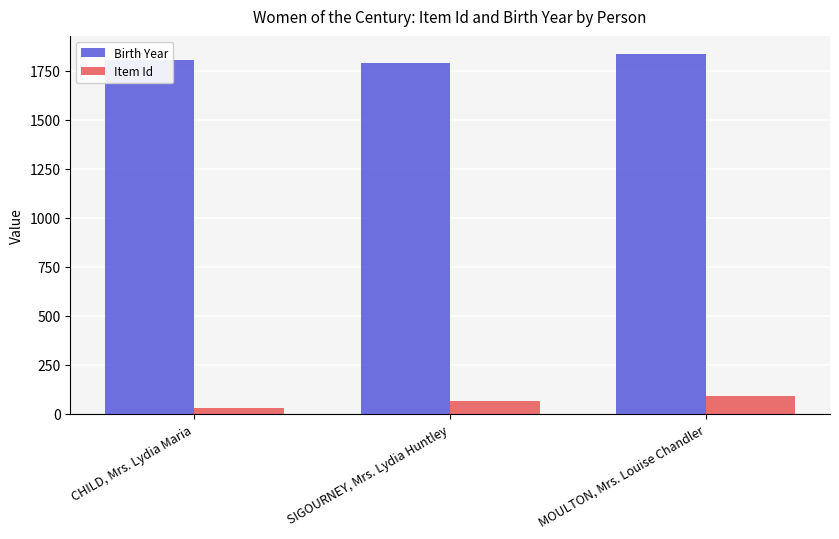

Is the value of Item Id at CHILD, Mrs. Lydia Maria greater than the value of Birth Year at SIGOURNEY, Mrs. Lydia Huntley?

No